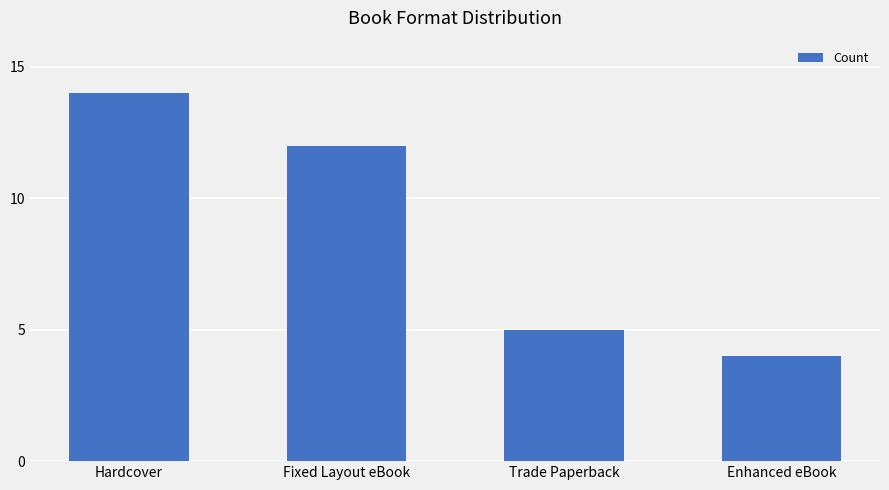

The value at Hardcover is 25. True or false?

False